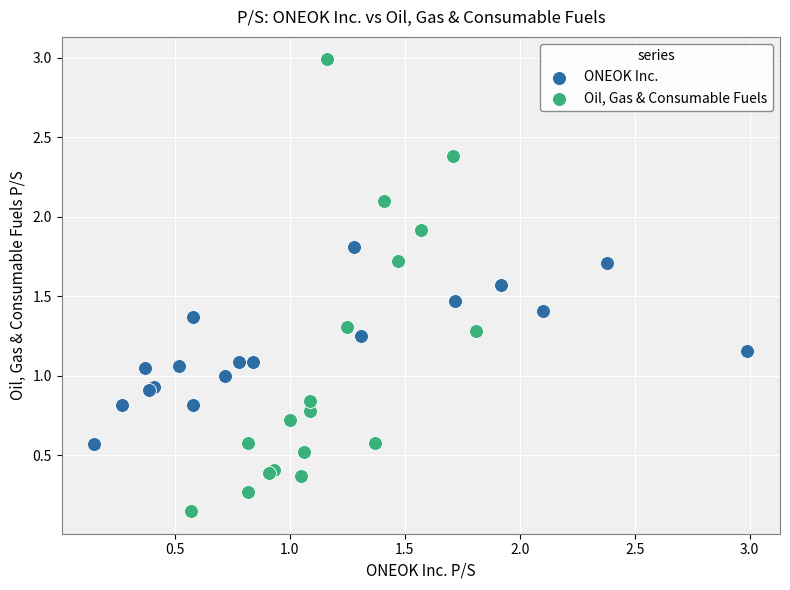

What are all the series names shown in the legend?

ONEOK Inc., Oil, Gas & Consumable Fuels